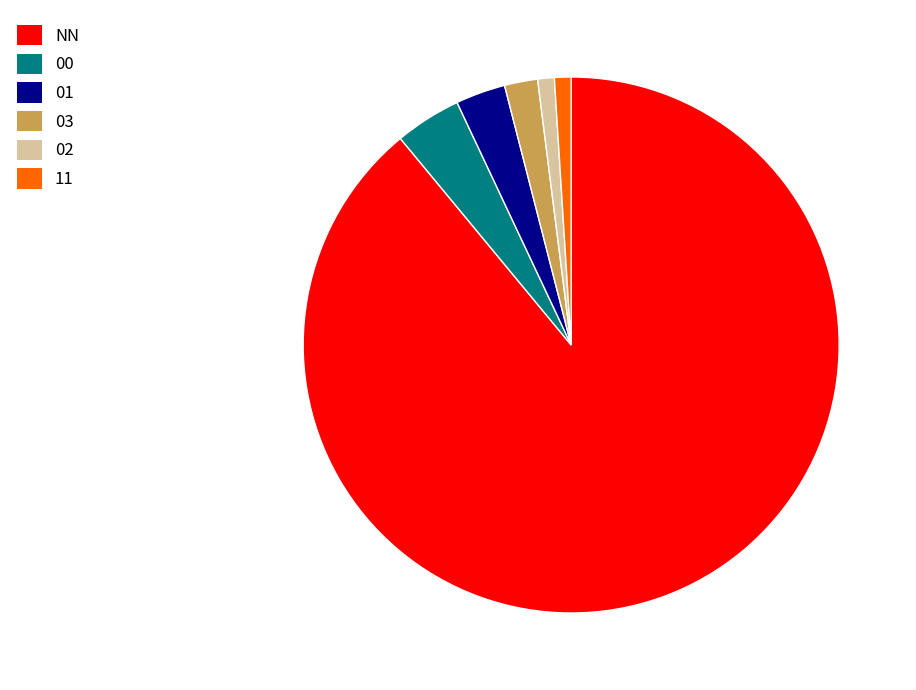

Combined, do NN and 02 account for over 50%?

Yes